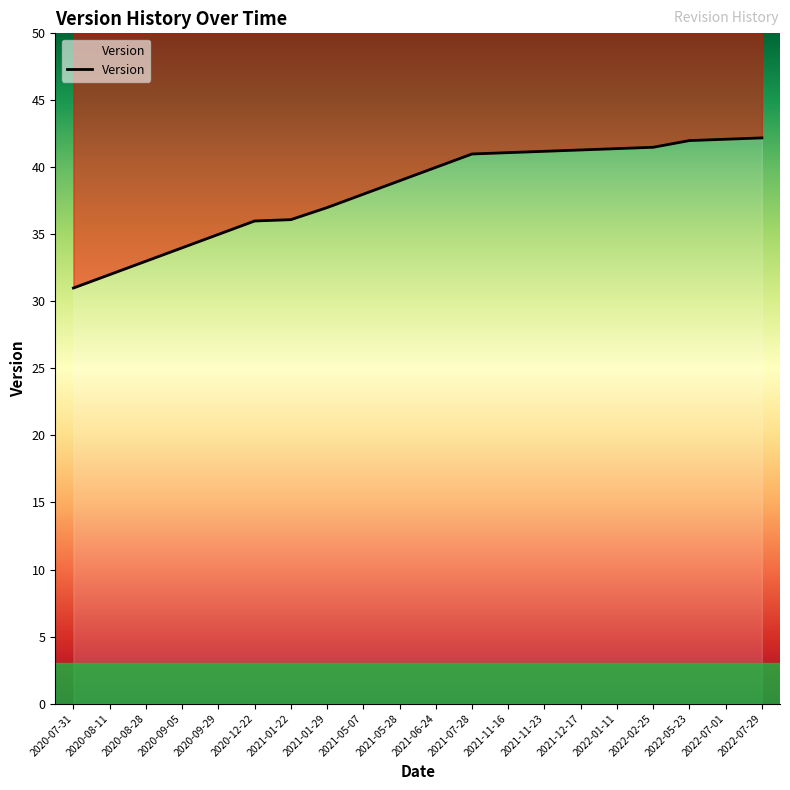

Is it true that the value at 2022-05-23 is 24.5?

False